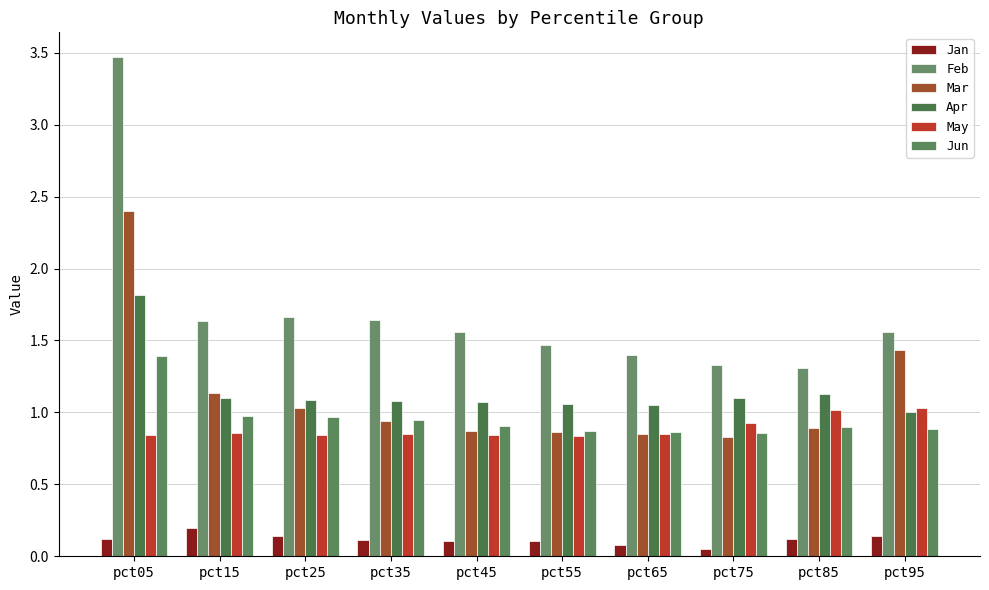

Reading left to right, list all the values displayed in this chart.

Jan: 0.1	0.2	0.1	0.1	0.1	0.1	0.1	0.1	0.1	0.1
Feb: 3.5	1.6	1.7	1.6	1.6	1.5	1.4	1.3	1.3	1.6
Mar: 2.4	1.1	1.0	0.9	0.9	0.9	0.8	0.8	0.9	1.4
Apr: 1.8	1.1	1.1	1.1	1.1	1.1	1.1	1.1	1.1	1.0
May: 0.8	0.9	0.8	0.9	0.8	0.8	0.8	0.9	1.0	1.0
Jun: 1.4	1.0	1.0	0.9	0.9	0.9	0.9	0.9	0.9	0.9